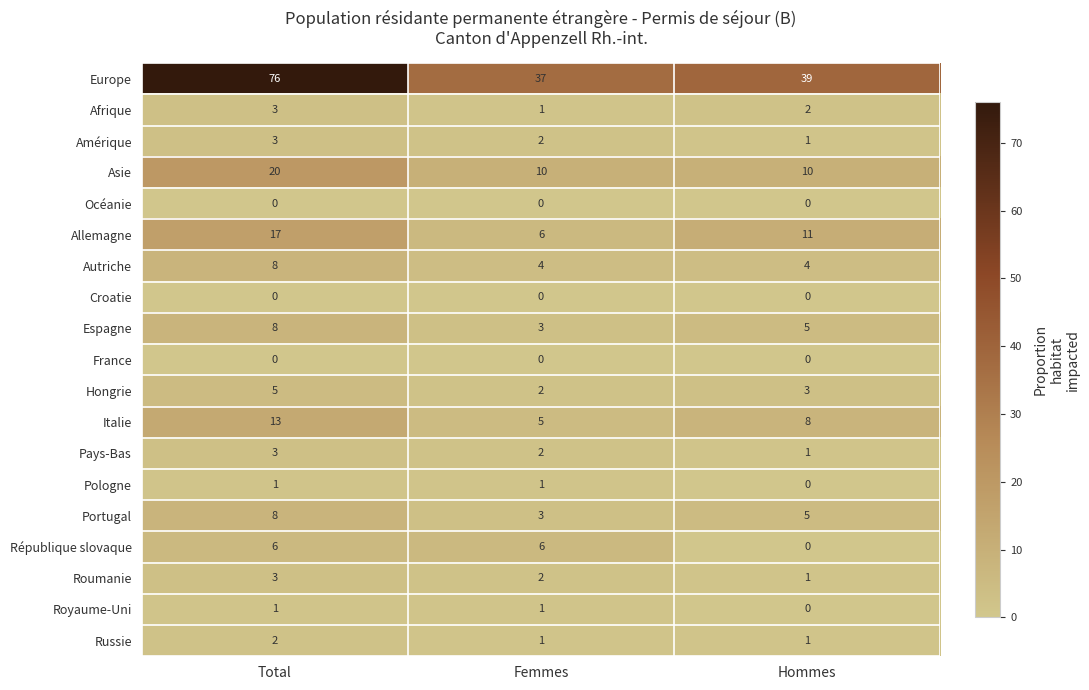

What is the total value across all series at Hommes?

91